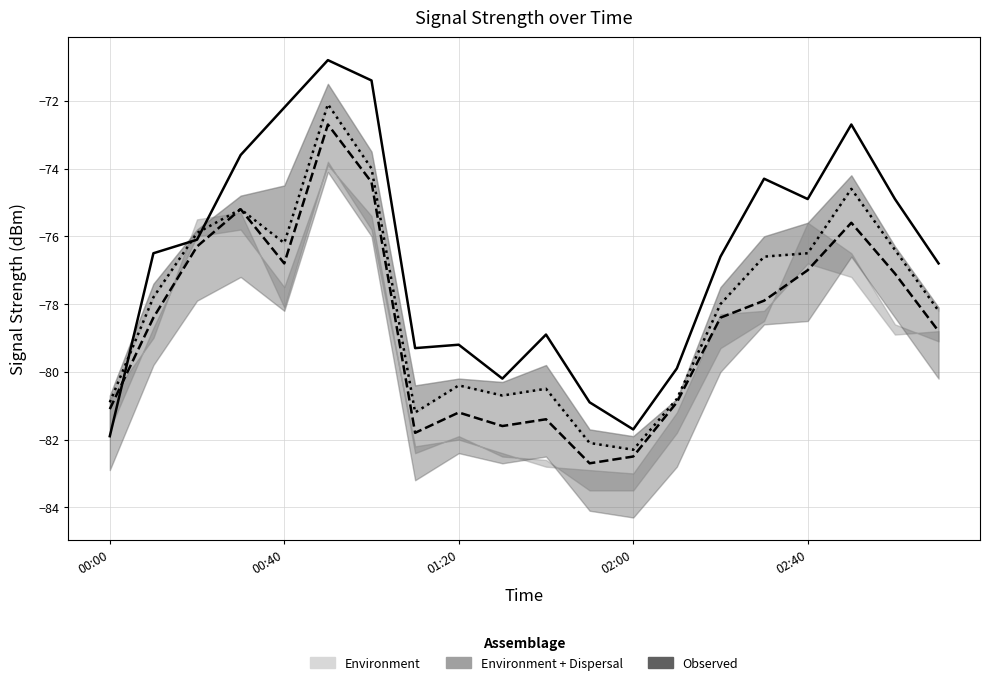

True or false: Observed and Environment + Dispersal intersect in this chart.

False